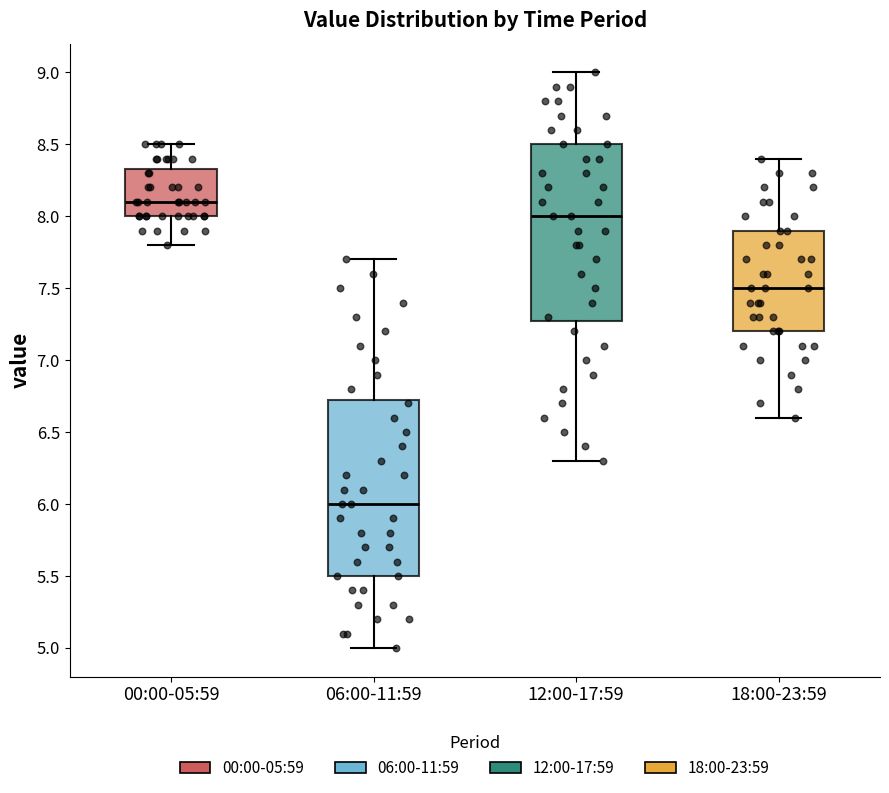

Where does the lower whisker of the box for 18:00-23:59 end on the y-axis? The values are not printed on the chart, so give them approximately, as read against the axis.

6.60